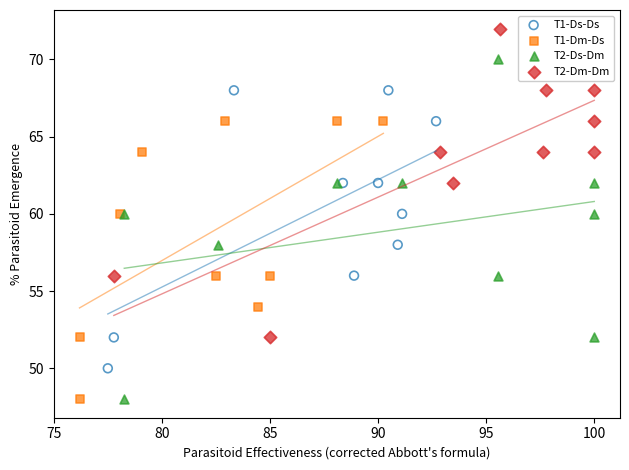

What are all the series names shown in the legend?

T1-Ds-Ds, T1-Dm-Ds, T2-Ds-Dm, T2-Dm-Dm